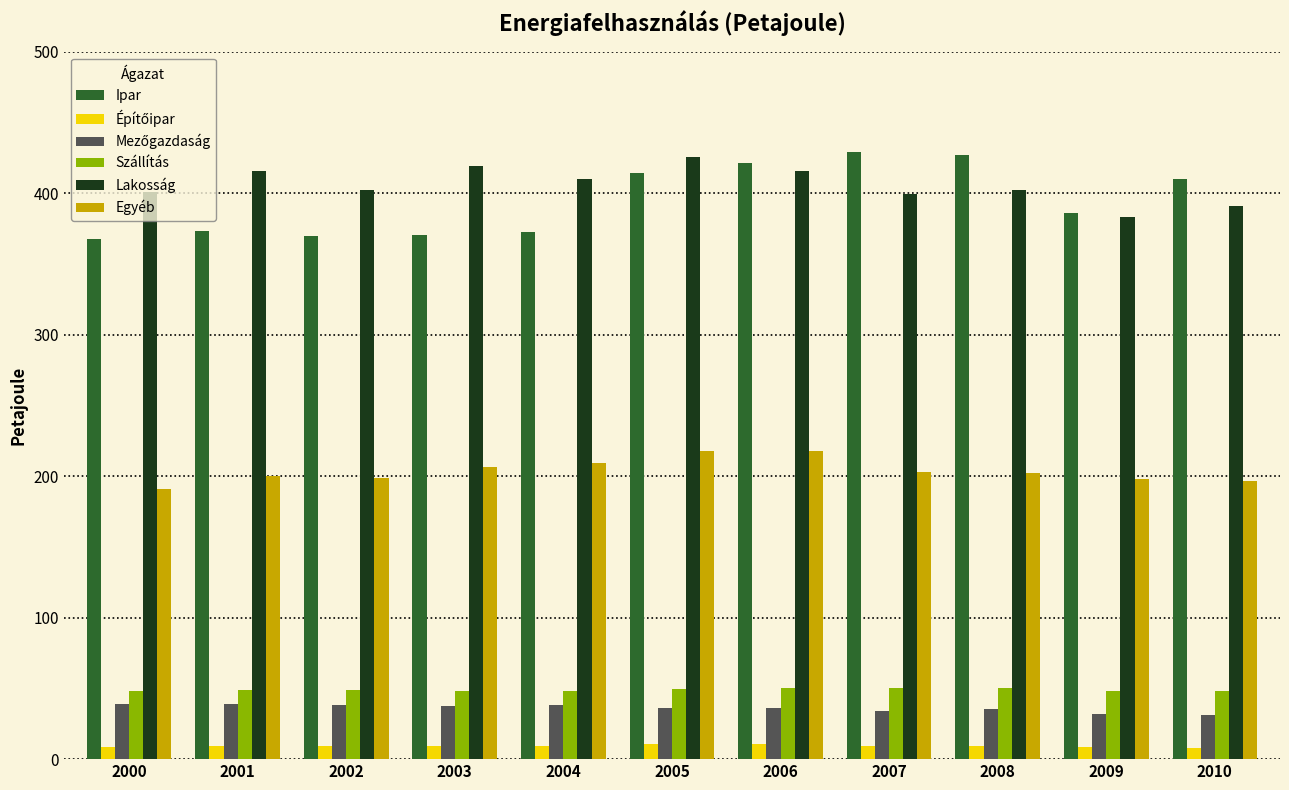

What is the maximum value for Ipar?

428.9